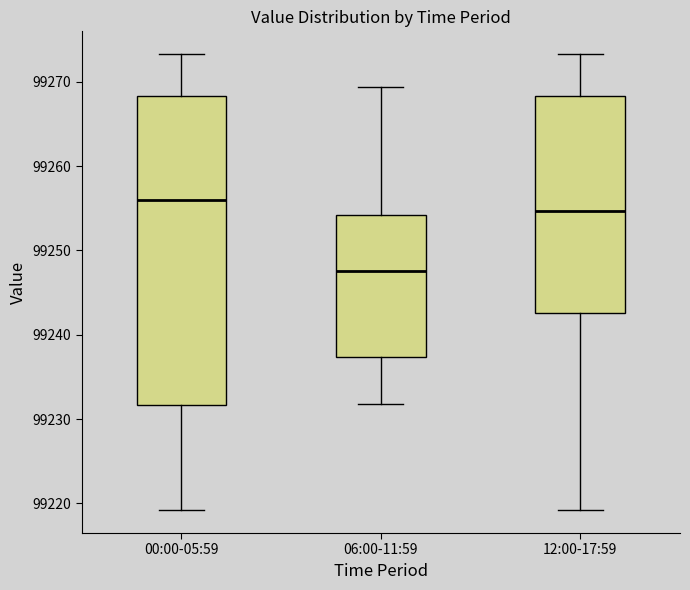

Reading left to right, read every box against the y-axis: the position of its median line, the range the box covers, and the ends of its whiskers. The values are not printed on the chart, so give them approximately, as read against the axis.

00:00-05:59: median 99256, box 99232 to 99268, whiskers 99219 to 99273
06:00-11:59: median 99248, box 99237 to 99254, whiskers 99232 to 99269
12:00-17:59: median 99255, box 99243 to 99268, whiskers 99219 to 99273